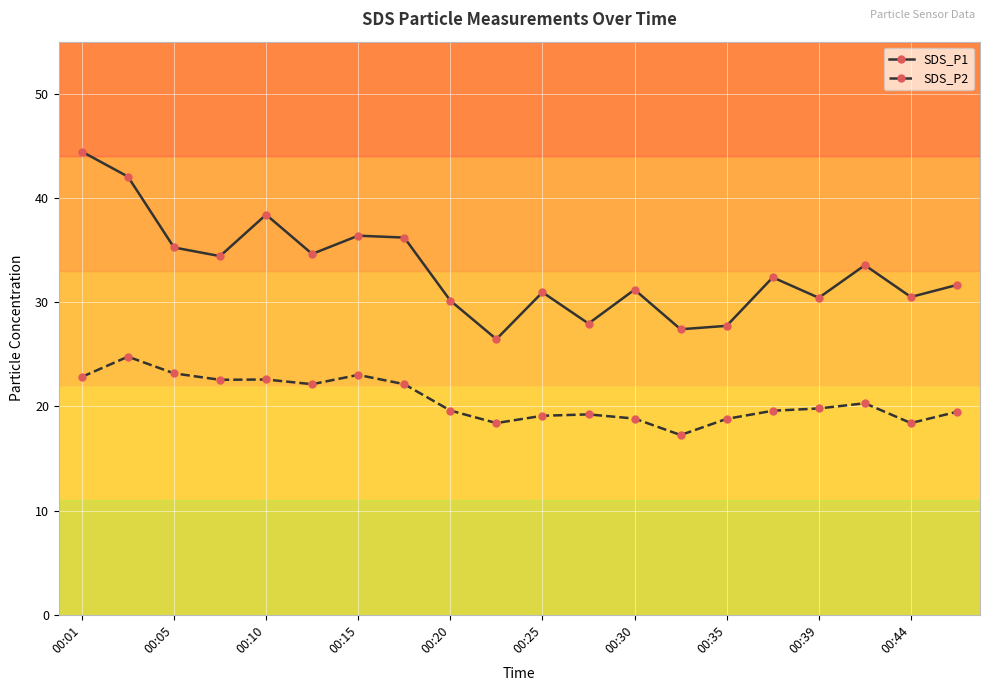

Which series has the largest range (max minus min)?

SDS_P1